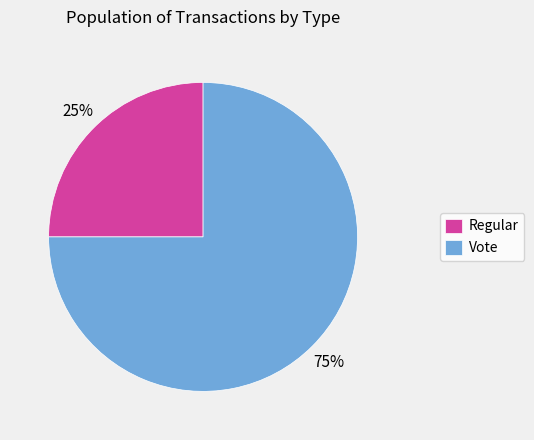

To the nearest percent, what percentage of the pie is Vote?

75%